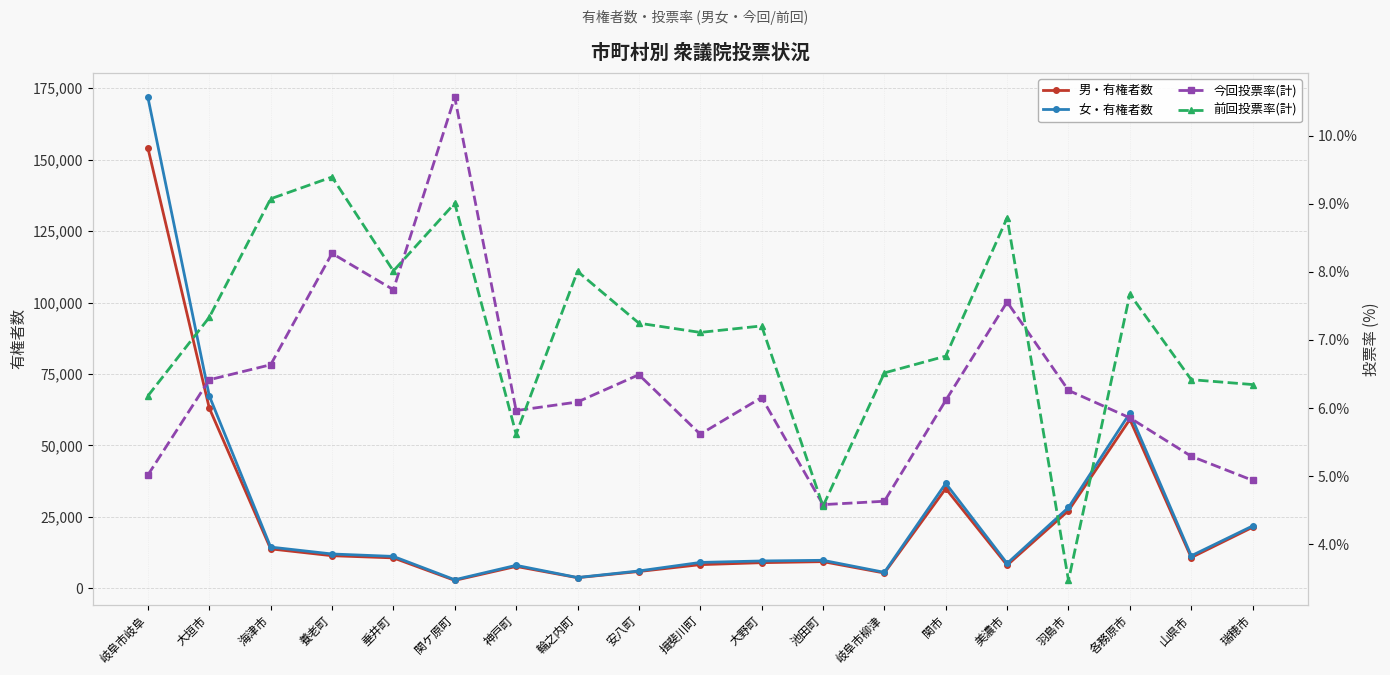

True or false: 前回投票率(計) and 女・有権者数 cross at least once.

False